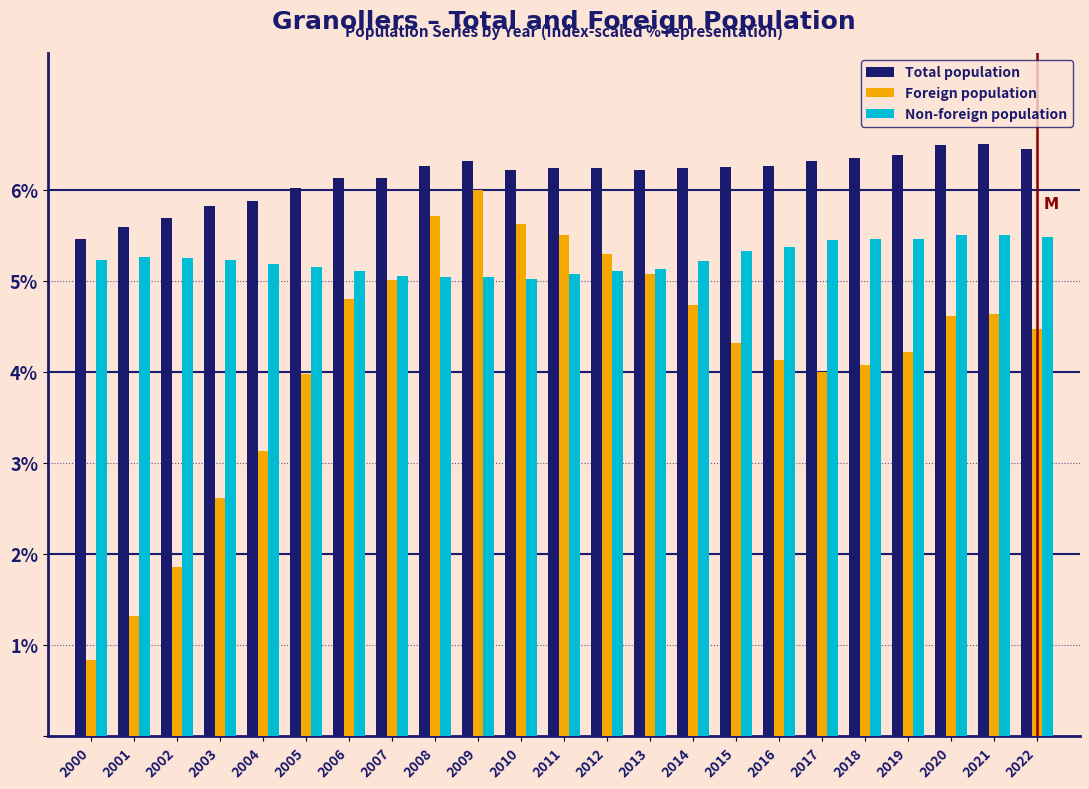

What is the highest value of the Foreign population series?

6.0